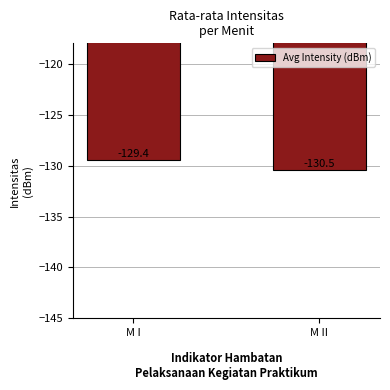

Which has a higher value, M II or M I?

M I